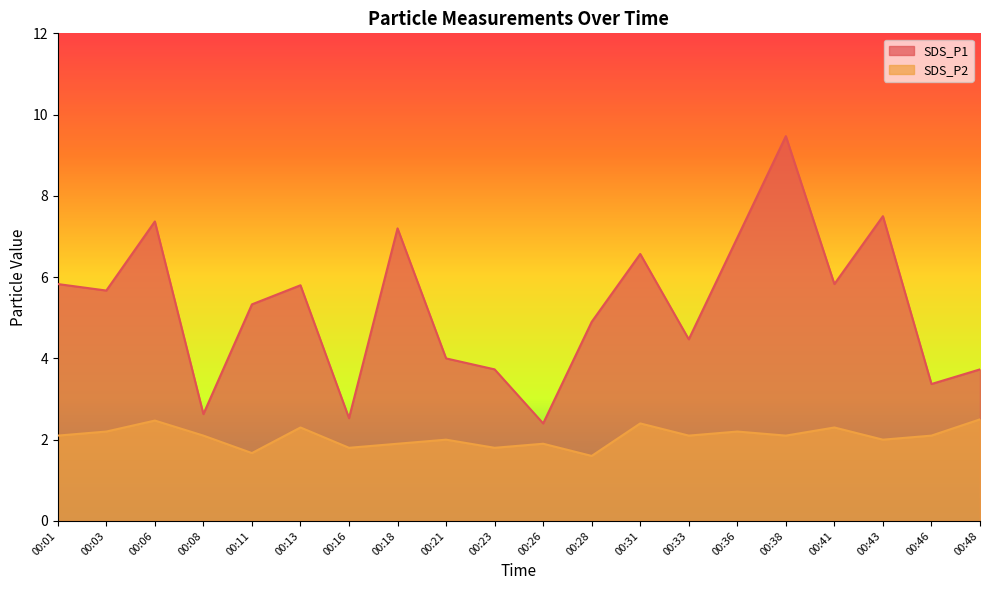

What is the minimum value shown in the chart?

1.6